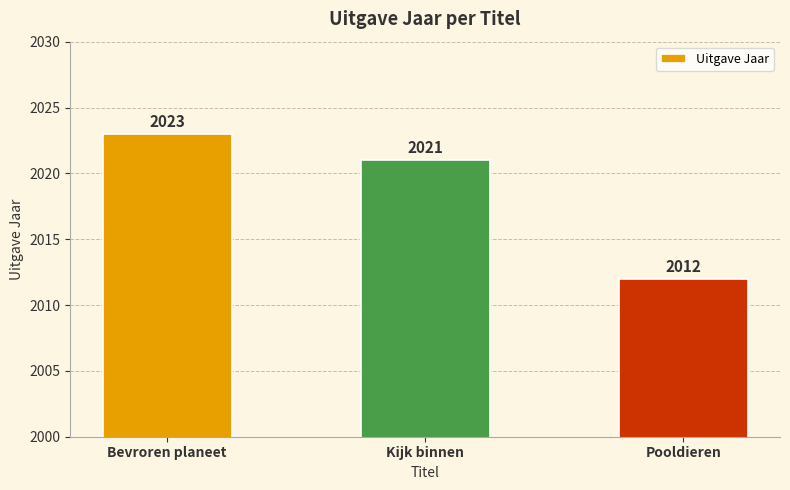

Where is the data nearest to the value 2017?

Kijk binnen